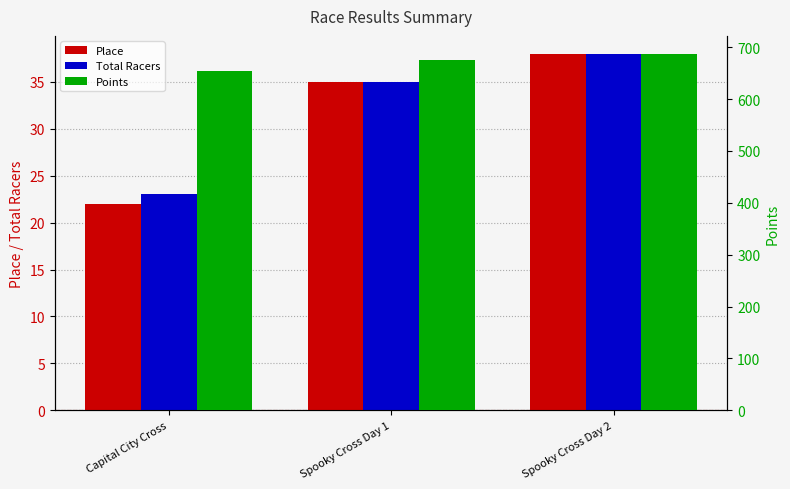

Reading right to left, what are all the values shown in this chart?

Place: Spooky Cross Day 2=38.0	Spooky Cross Day 1=35.0	Capital City Cross=22.0
Total Racers: Spooky Cross Day 2=38.0	Spooky Cross Day 1=35.0	Capital City Cross=23.0
Points: Spooky Cross Day 2=687.4	Spooky Cross Day 1=676.2	Capital City Cross=653.6